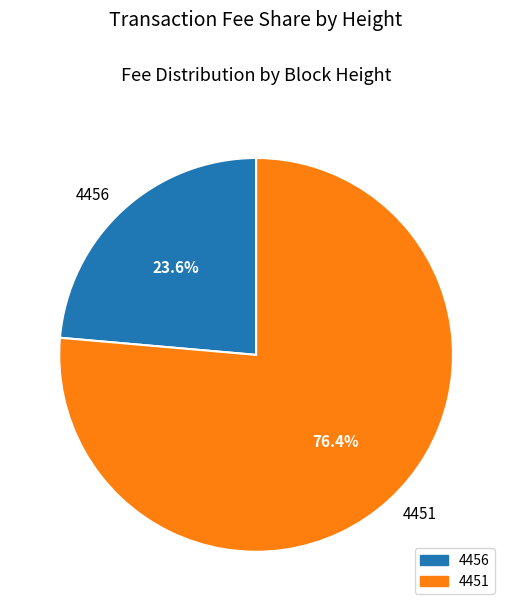

What is the largest slice in the pie chart?

4451